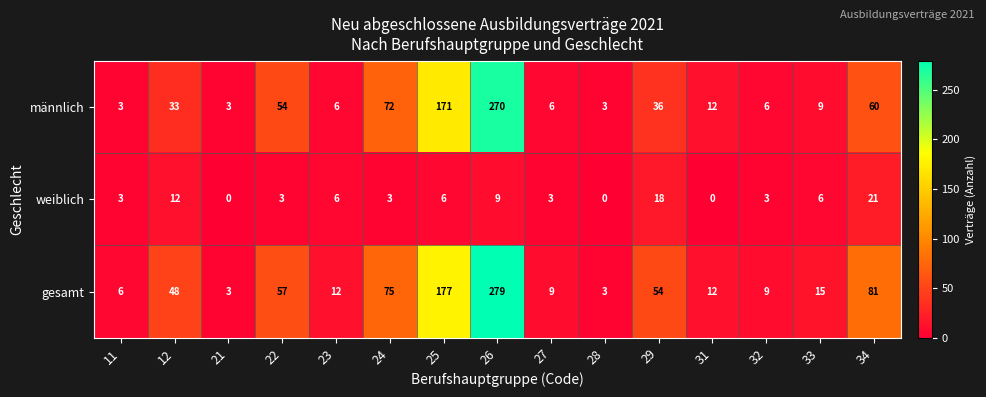

Rank the series by their maximum value, from highest to lowest.

gesamt, männlich, weiblich